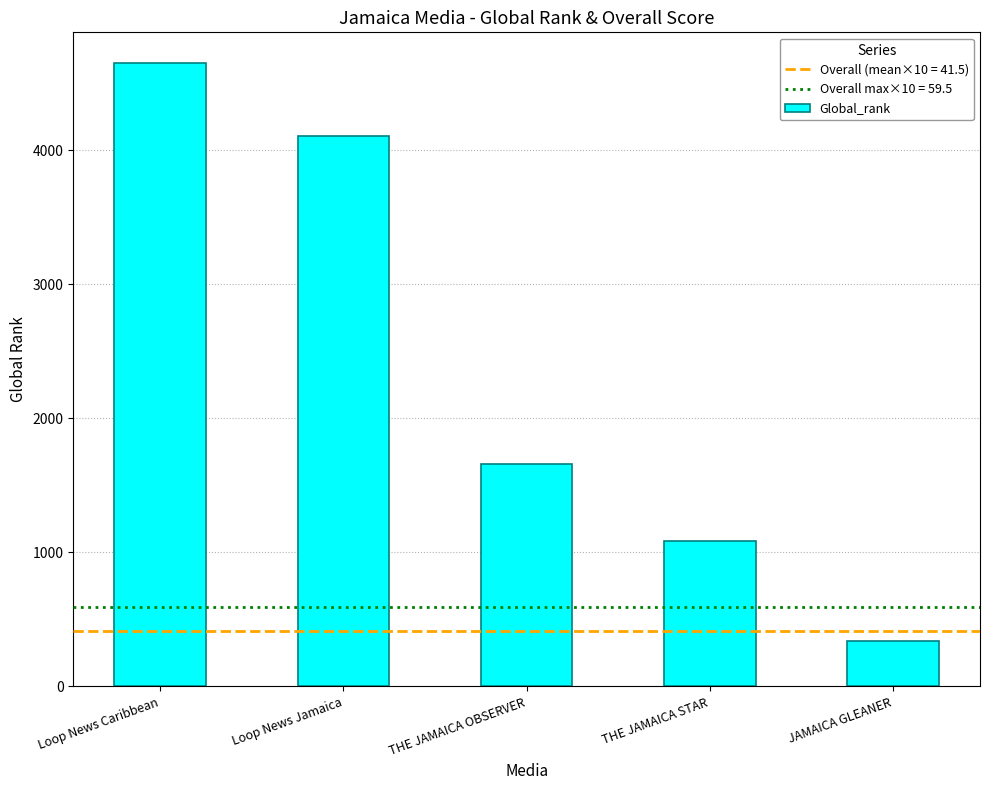

Count the number of categories in the chart.

5